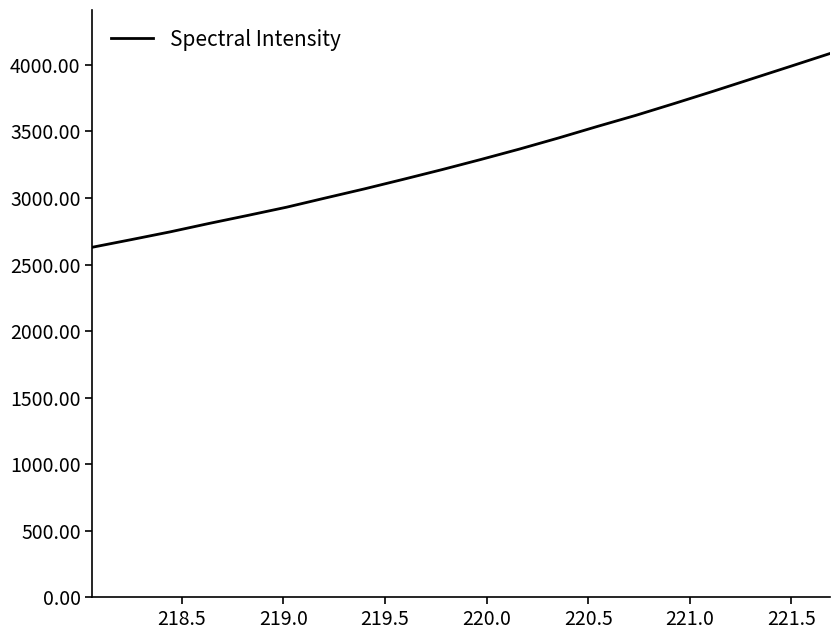

What is the difference between the maximum and minimum values?

1456.0